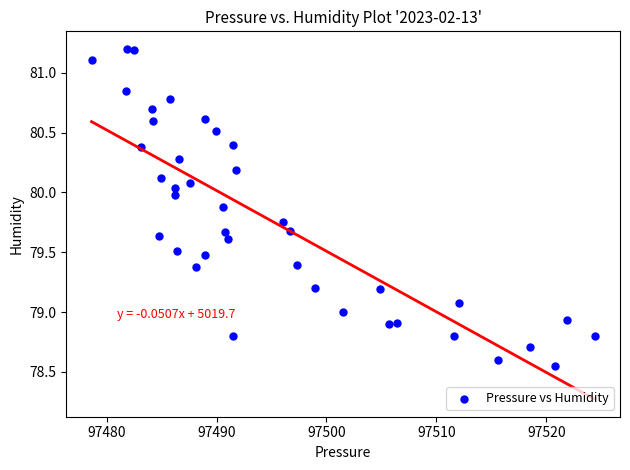

What is the range of X values (max minus min)?

45.8